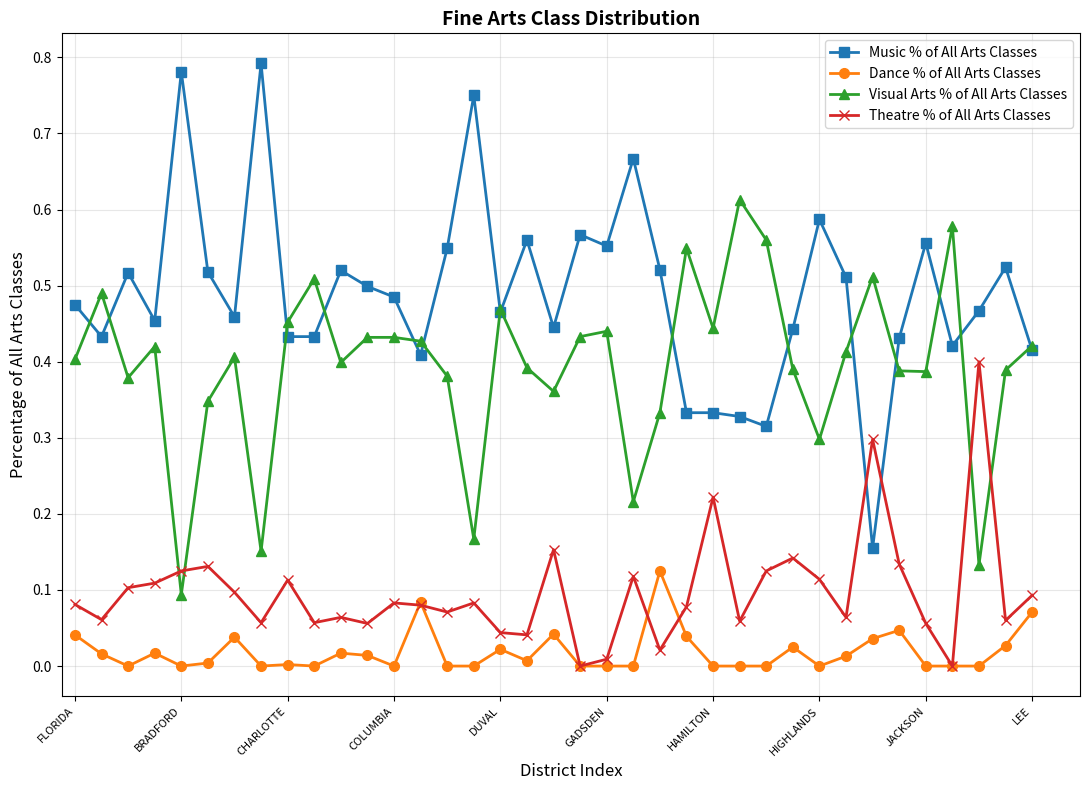

List the series in order of their peak value, lowest first.

Dance % of All Arts Classes, Theatre % of All Arts Classes, Visual Arts % of All Arts Classes, Music % of All Arts Classes